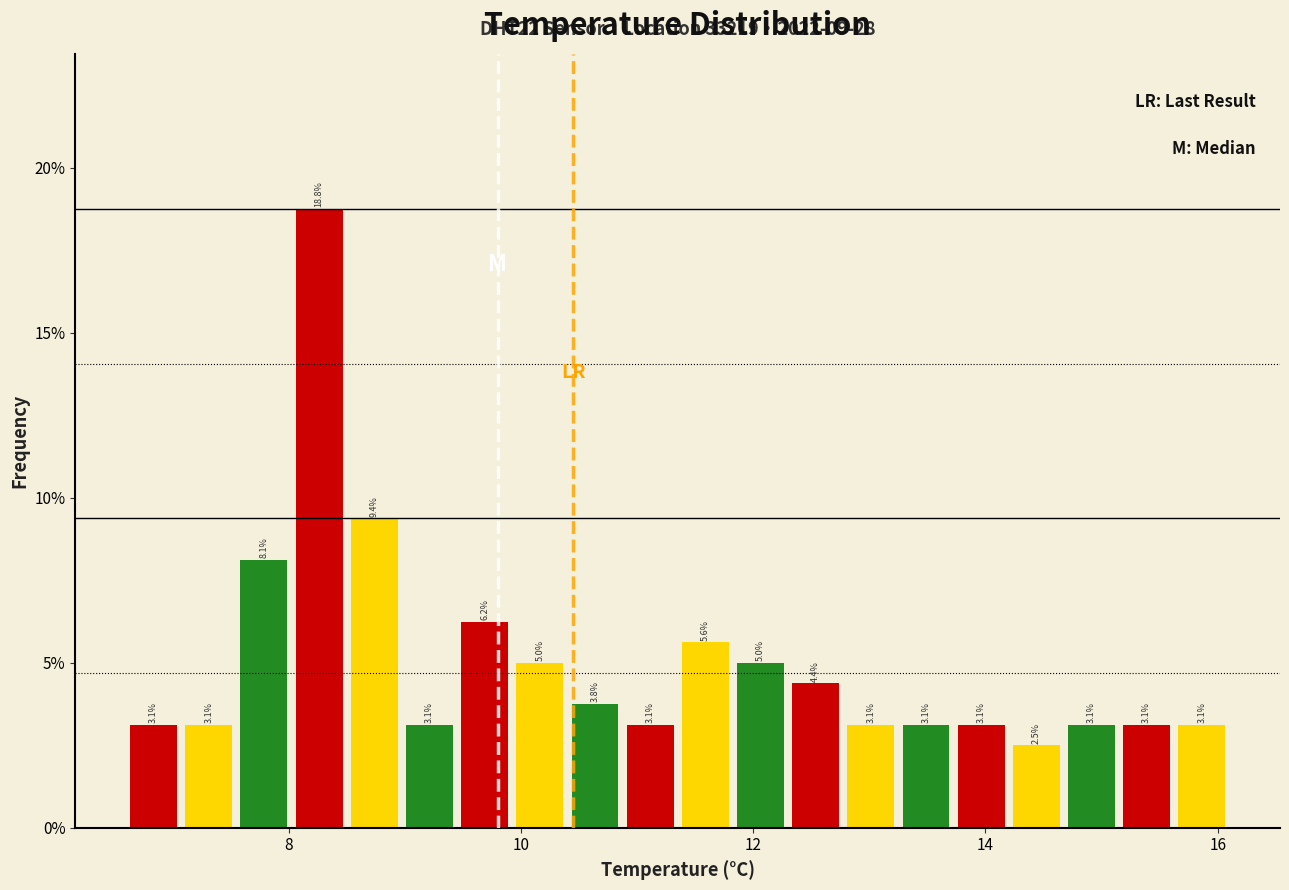

Read against the x-axis, roughly where is the centre of the tallest bar?

8.2